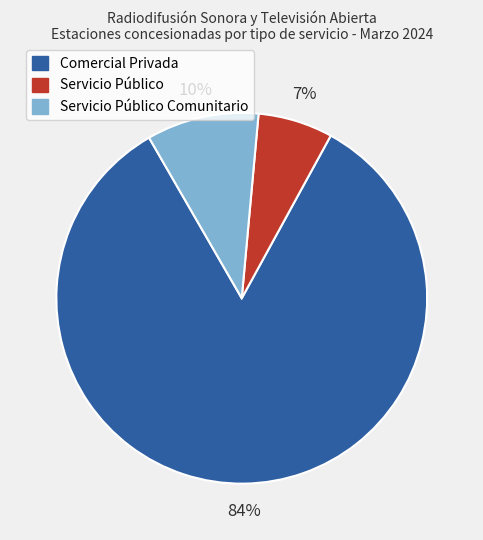

Does any single category account for the majority?

Yes